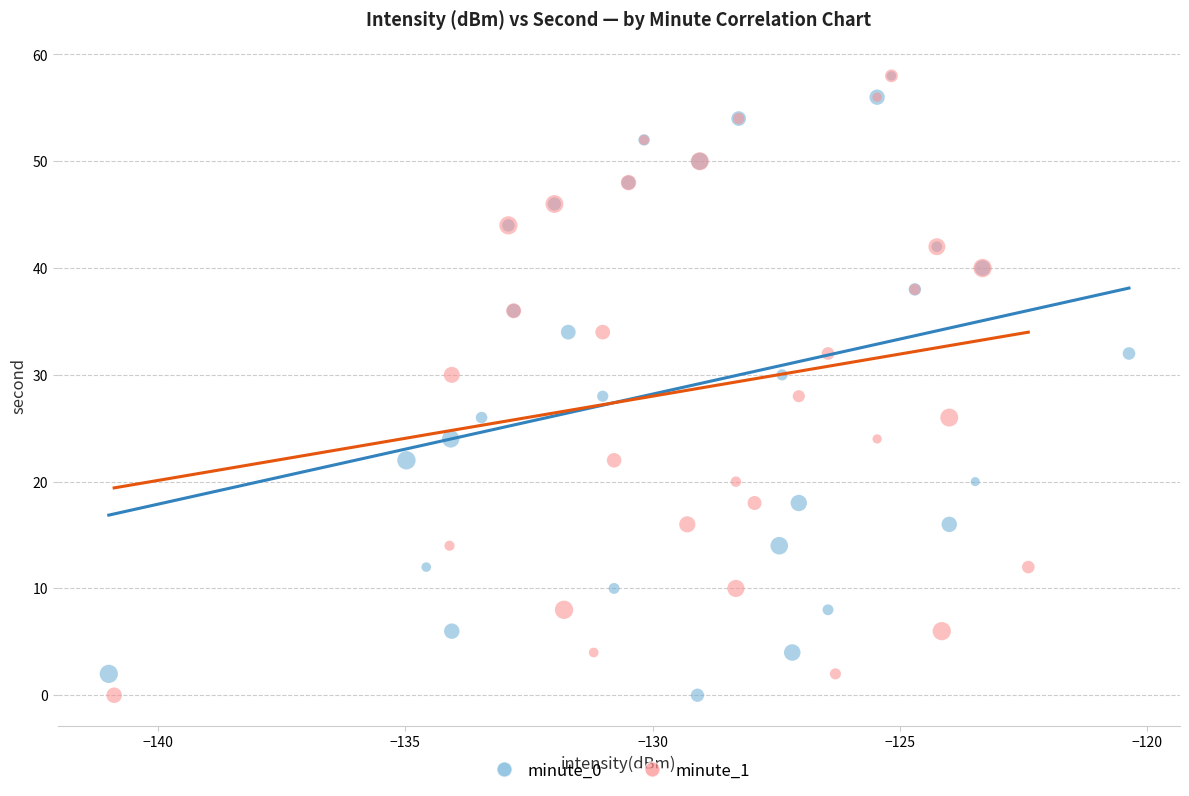

What are all the series names shown in the legend?

minute_0, minute_1